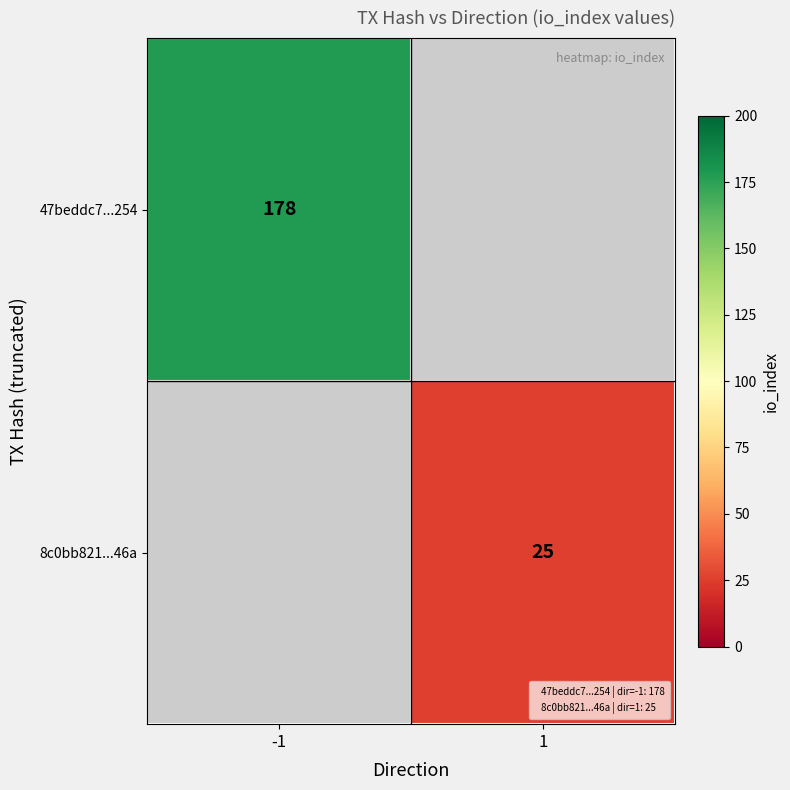

List the labels in order of 8c0bb821...46a value, smallest first.

-1, 1